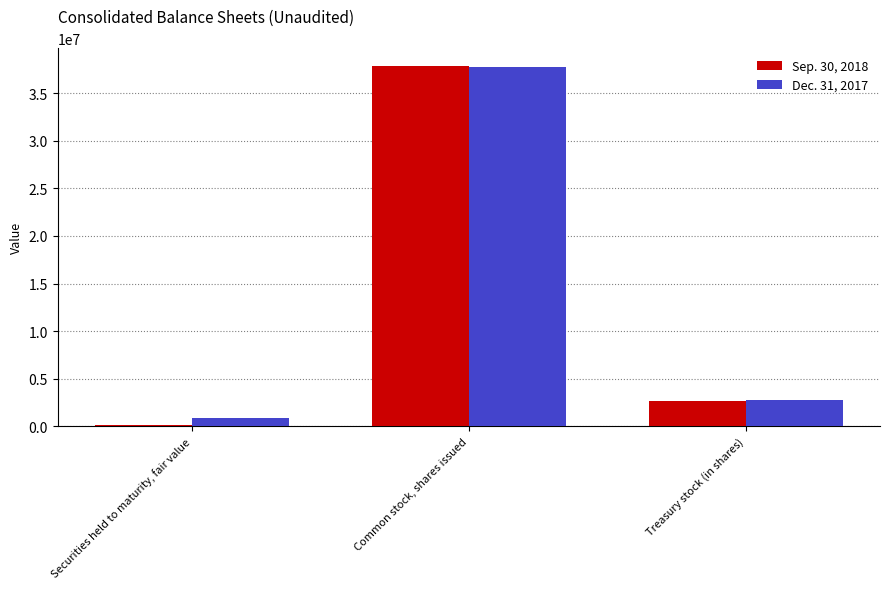

What is the label of the 3rd bar from the left?

Treasury stock (in shares)